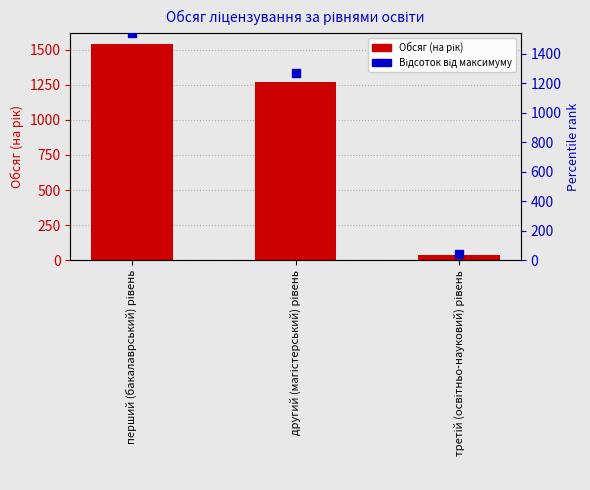

What is the label of the 1st bar from the left?

перший (бакалаврський) рівень